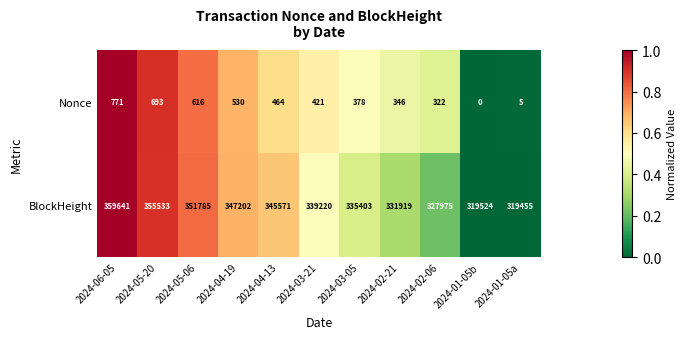

What is the difference between the maximum and minimum values in the BlockHeight series?

40186